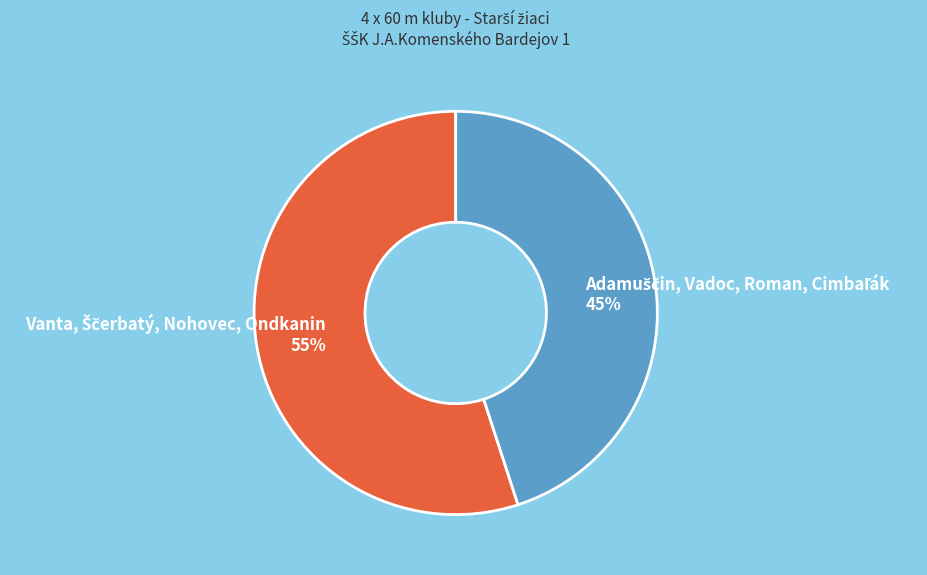

To the nearest percent, what is the average slice percentage?

50%